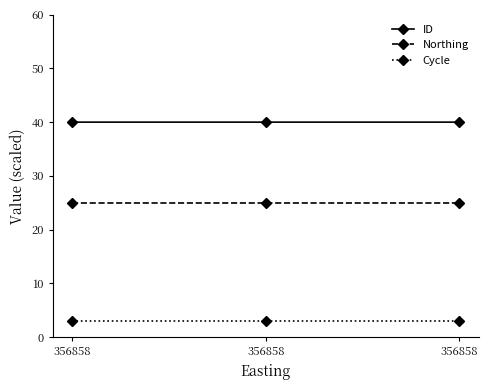

How many series are shown in this chart?

3